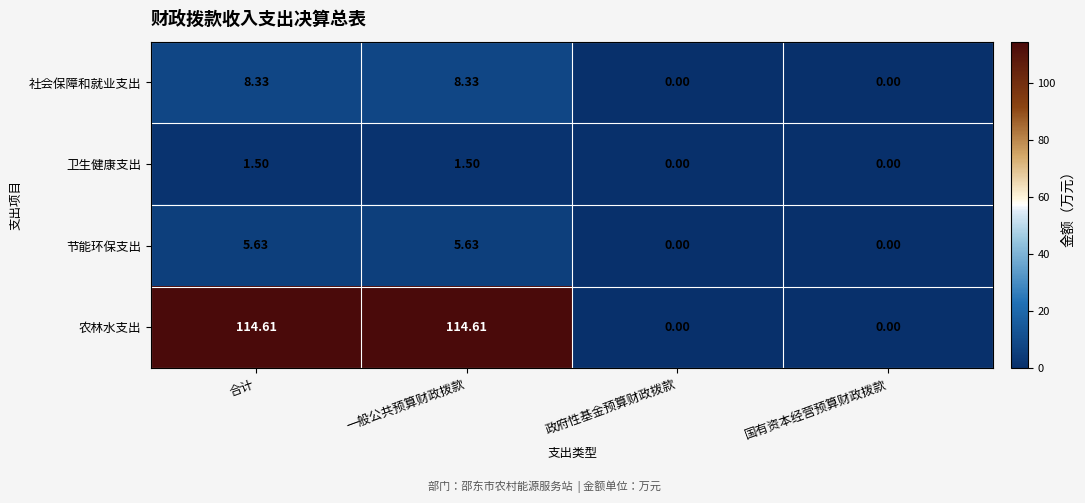

List the series in order of their peak value, lowest first.

卫生健康支出, 节能环保支出, 社会保障和就业支出, 农林水支出